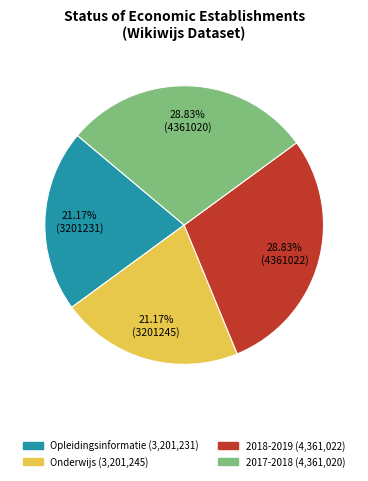

Combined, what portion of the pie is Opleidingsinformatie and 2018-2019?

50.0%